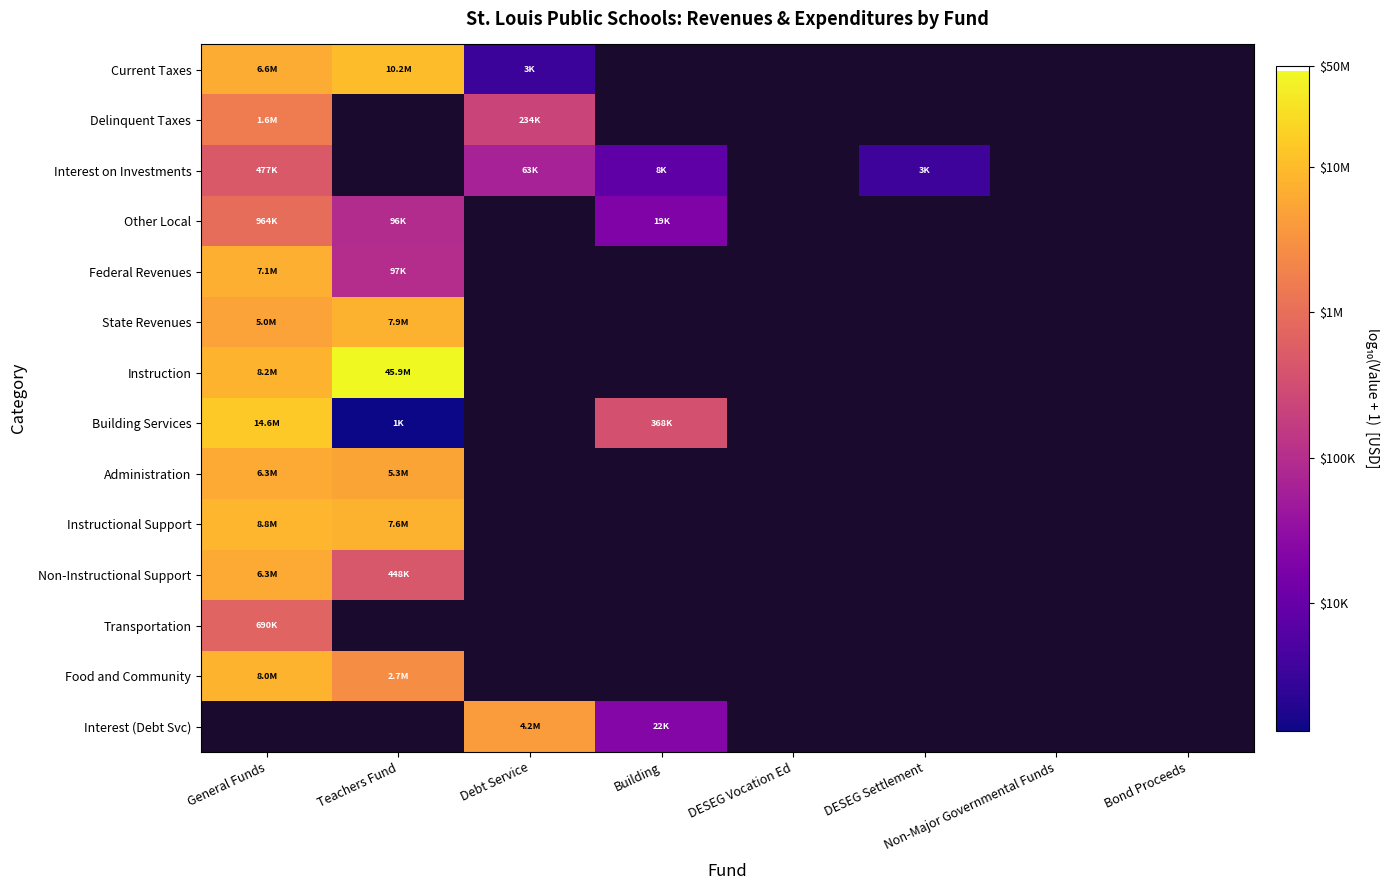

Is the value of State Revenues at Bond Proceeds greater than the value of Building Services at DESEG Settlement?

No